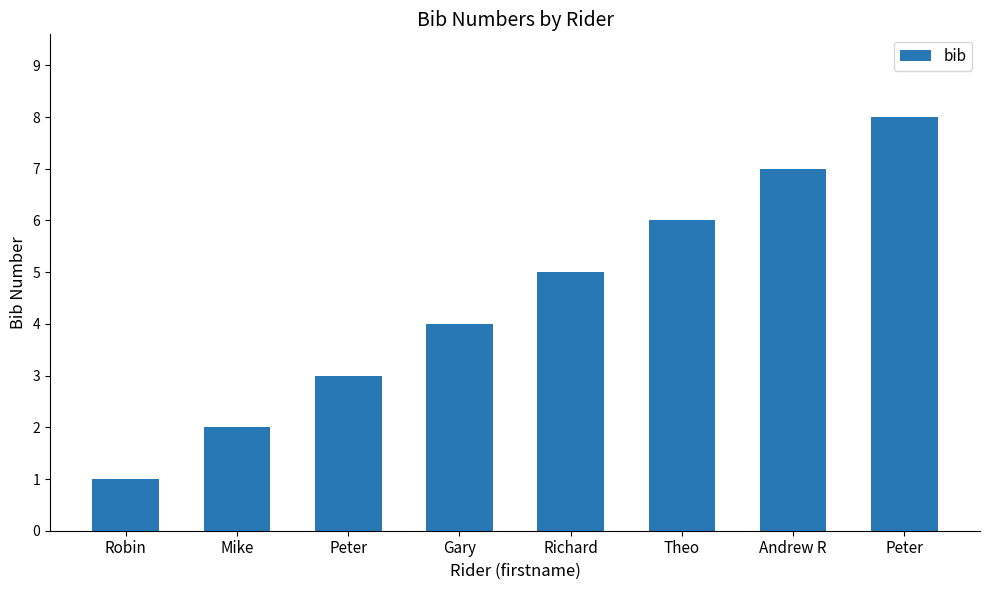

What is the average value?

4